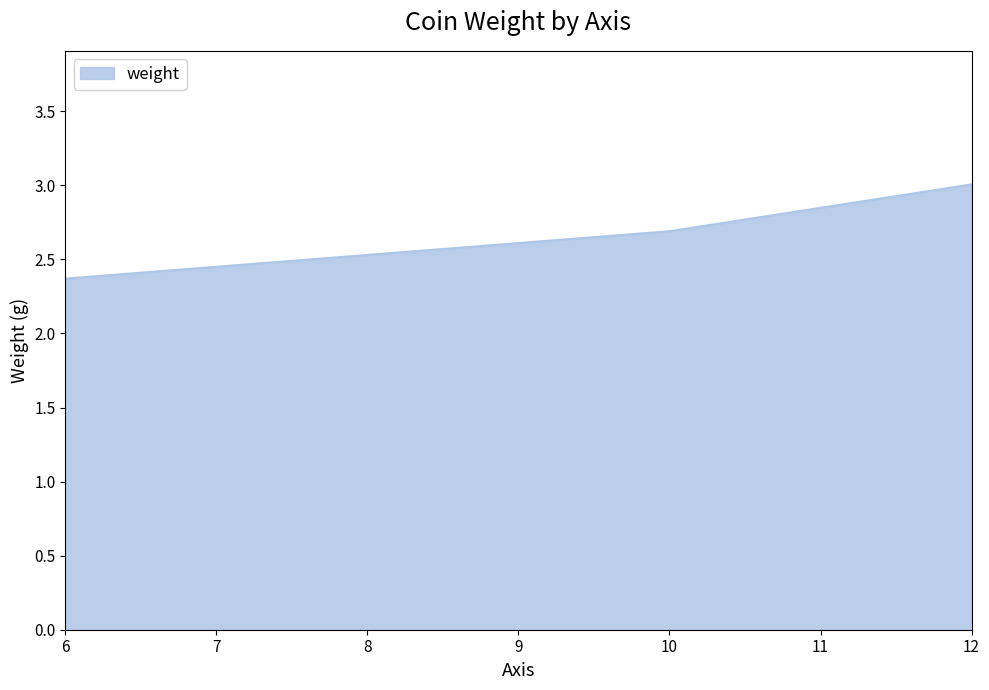

Read the value at 12.

3.0